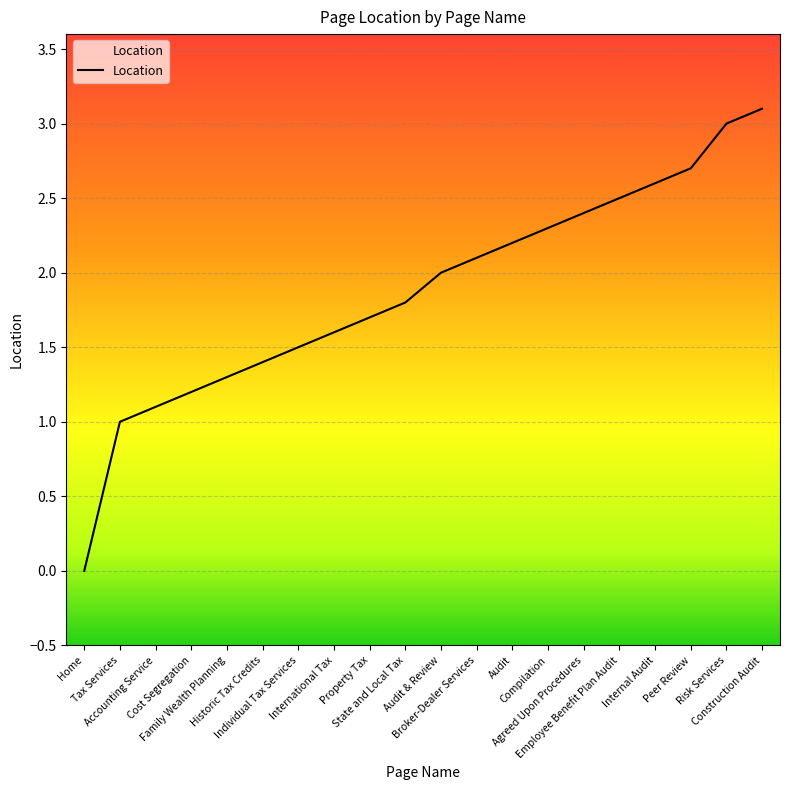

What is the label of the 17th point from the left?

Internal Audit